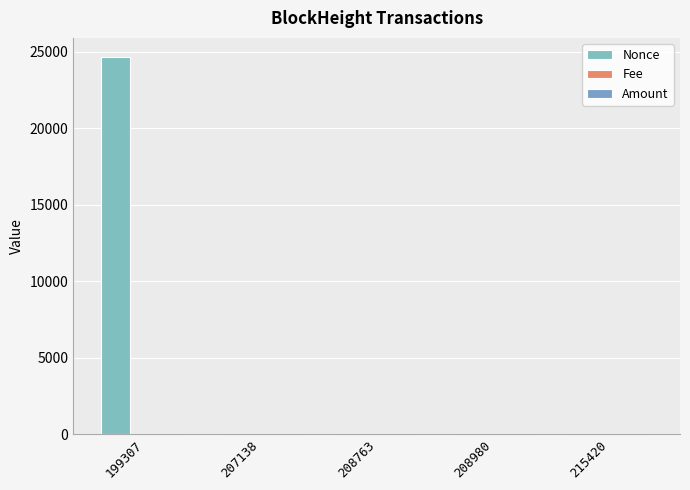

What is the approximate value of Nonce at 215420?

6.0